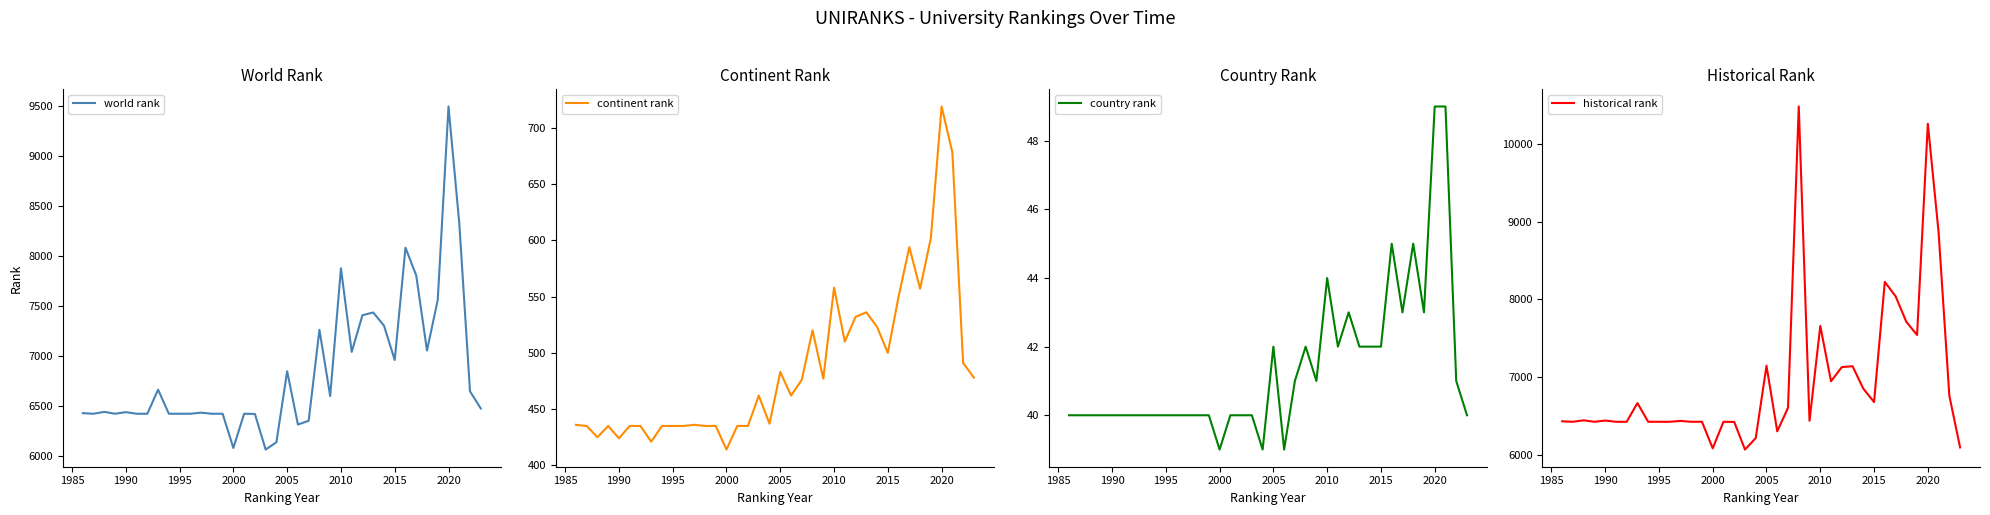

How many series are shown in this chart?

4